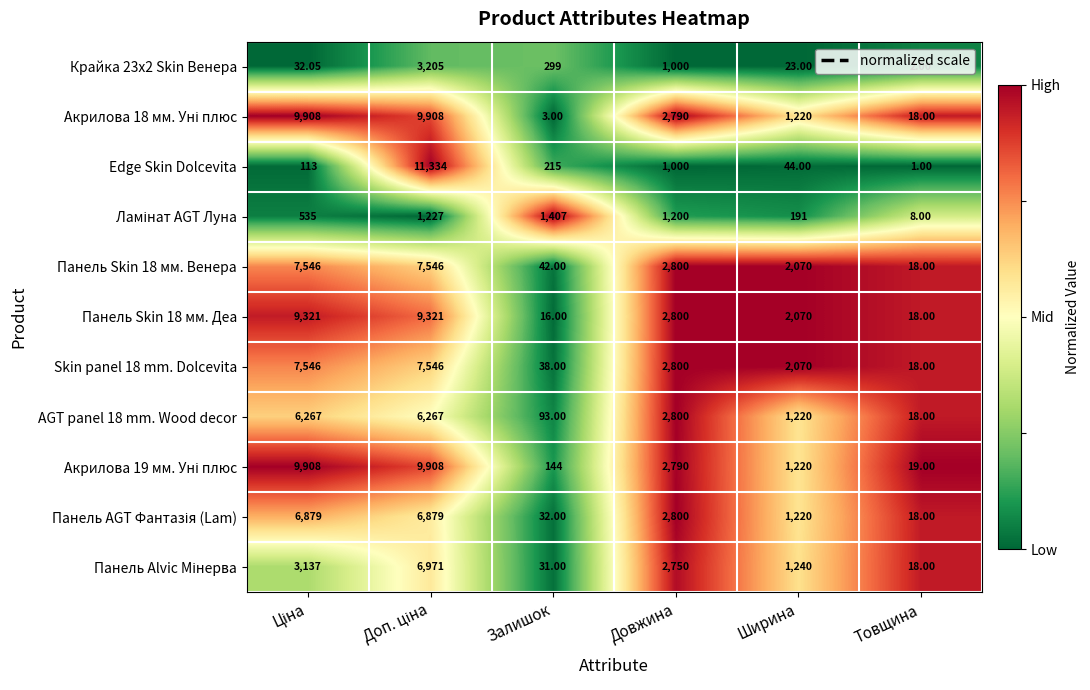

At which label is Skin panel 18 mm. Dolcevita closest to 3782?

Довжина